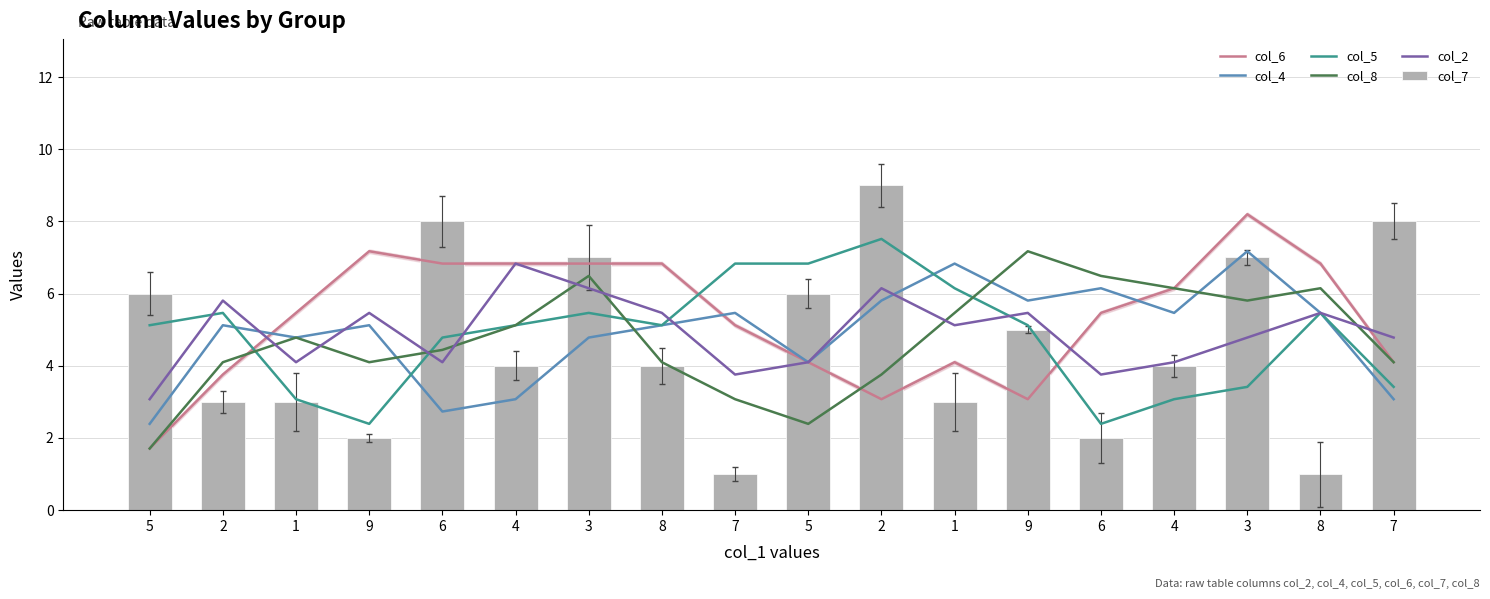

Reading left to right, extract all data points from this chart.

col_6: 5=1.7	2=3.8	1=5.5	9=7.2	6=6.8	4=6.8	3=6.8	8=6.8	7=5.1	5=4.1	2=3.1	1=4.1	9=3.1	6=5.5	4=6.1	3=8.2	8=6.8	7=4.1
col_4: 5=2.4	2=5.1	1=4.8	9=5.1	6=2.7	4=3.1	3=4.8	8=5.1	7=5.5	5=4.1	2=5.8	1=6.8	9=5.8	6=6.1	4=5.5	3=7.2	8=5.5	7=3.1
col_5: 5=5.1	2=5.5	1=3.1	9=2.4	6=4.8	4=5.1	3=5.5	8=5.1	7=6.8	5=6.8	2=7.5	1=6.1	9=5.1	6=2.4	4=3.1	3=3.4	8=5.5	7=3.4
col_8: 5=1.7	2=4.1	1=4.8	9=4.1	6=4.4	4=5.1	3=6.5	8=4.1	7=3.1	5=2.4	2=3.8	1=5.5	9=7.2	6=6.5	4=6.1	3=5.8	8=6.1	7=4.1
col_2: 5=3.1	2=5.8	1=4.1	9=5.5	6=4.1	4=6.8	3=6.1	8=5.5	7=3.8	5=4.1	2=6.1	1=5.1	9=5.5	6=3.8	4=4.1	3=4.8	8=5.5	7=4.8
col_7: 5=6.0	2=3.0	1=3.0	9=2.0	6=8.0	4=4.0	3=7.0	8=4.0	7=1.0	5=6.0	2=9.0	1=3.0	9=5.0	6=2.0	4=4.0	3=7.0	8=1.0	7=8.0